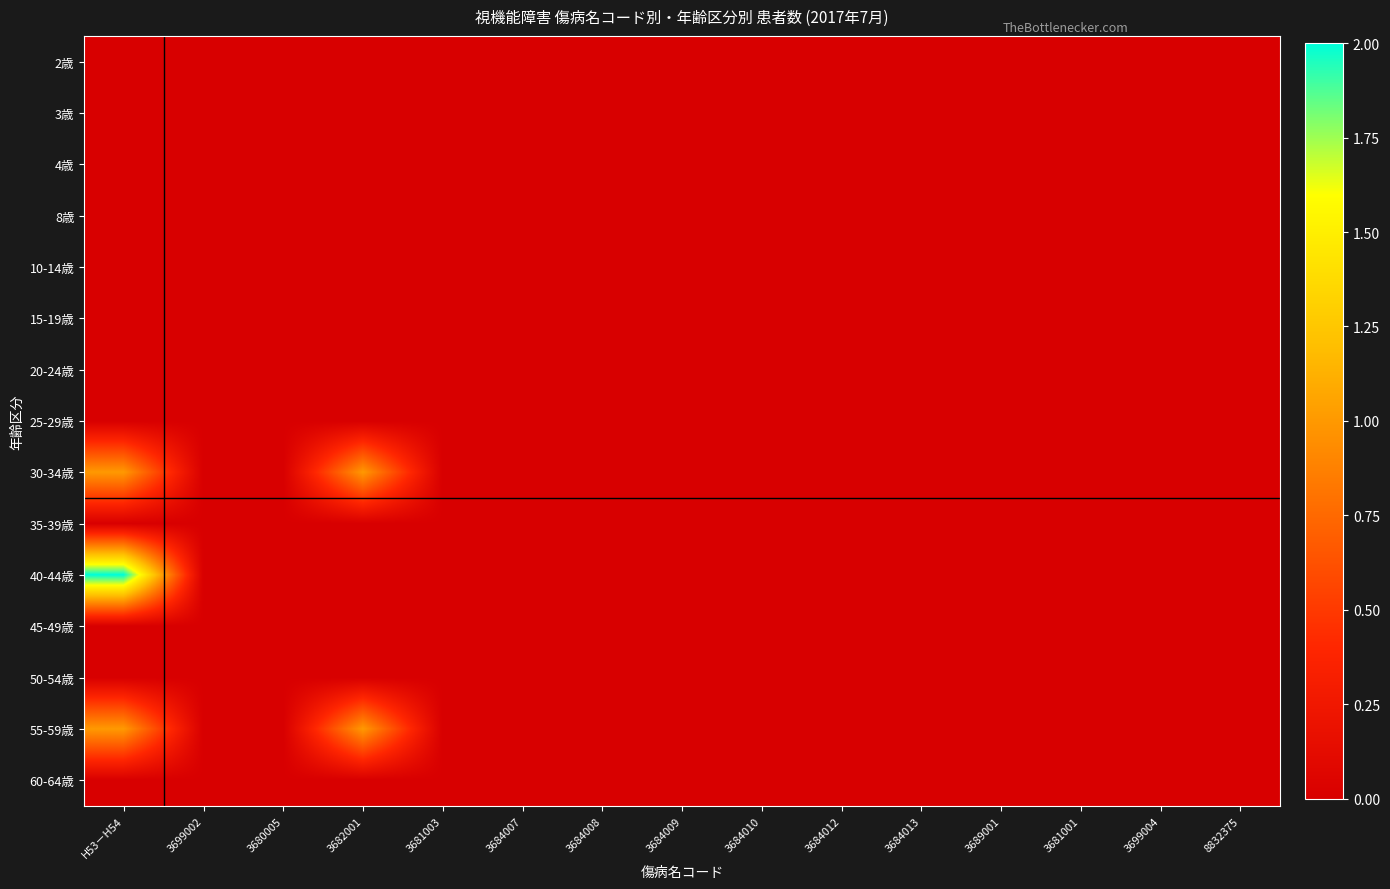

Which has a higher value, 3699004 or 3684008?

3699004